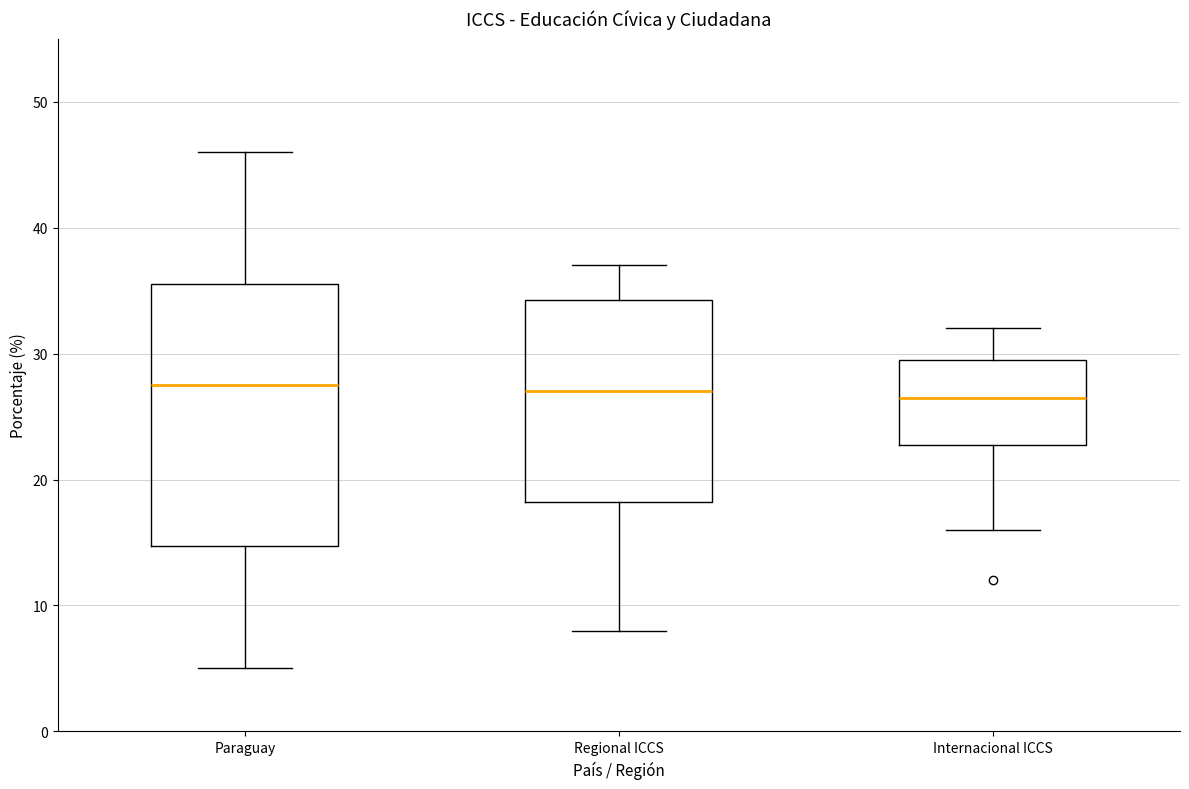

Reading left to right, read every box against the y-axis: the position of its median line, the range the box covers, and the ends of its whiskers. The values are not printed on the chart, so give them approximately, as read against the axis.

Paraguay: median 28, box 15 to 36, whiskers 5 to 46
Regional ICCS: median 27, box 18 to 34, whiskers 8 to 37
Internacional ICCS: median 27, box 23 to 30, whiskers 16 to 32